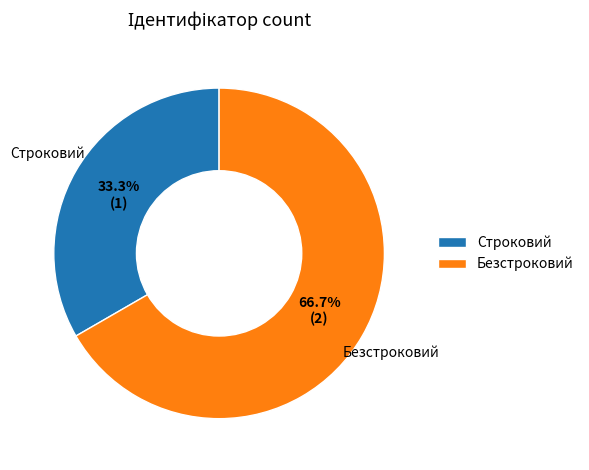

The Безстроковий slice represents 77% of the pie. True or false?

False